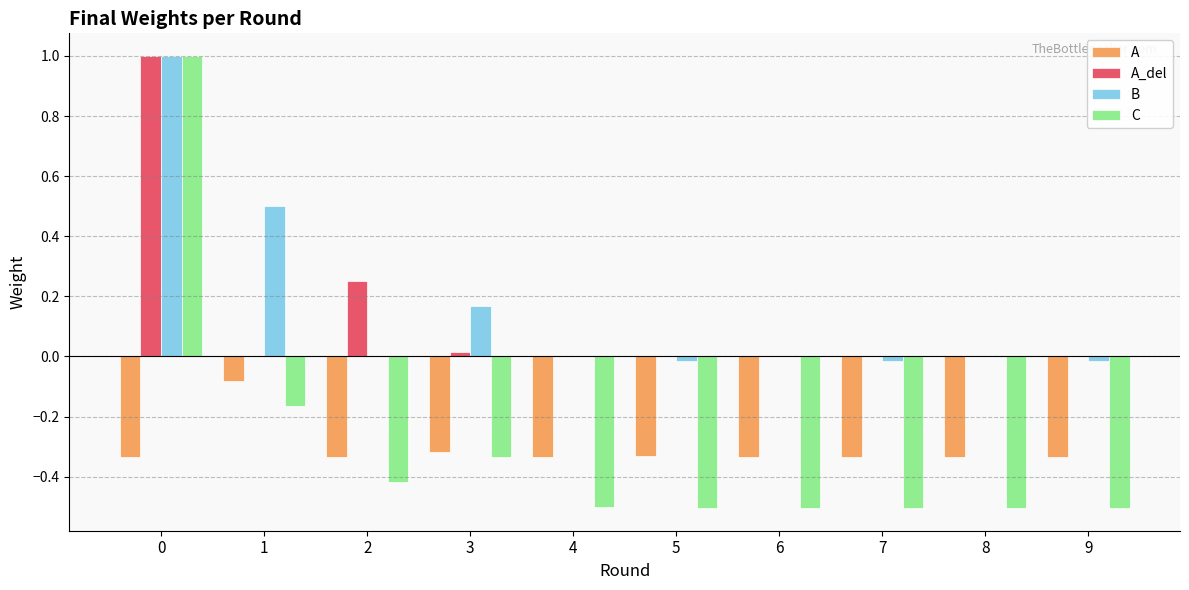

What is the spread (max minus min) of values at 4?

0.5